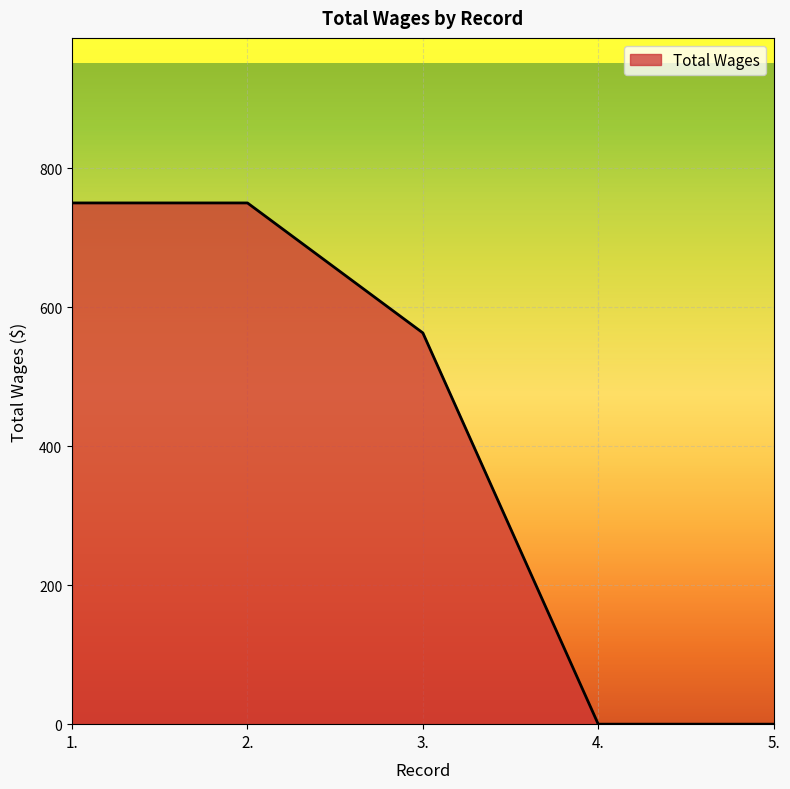

What is the difference between the maximum and minimum values?

750